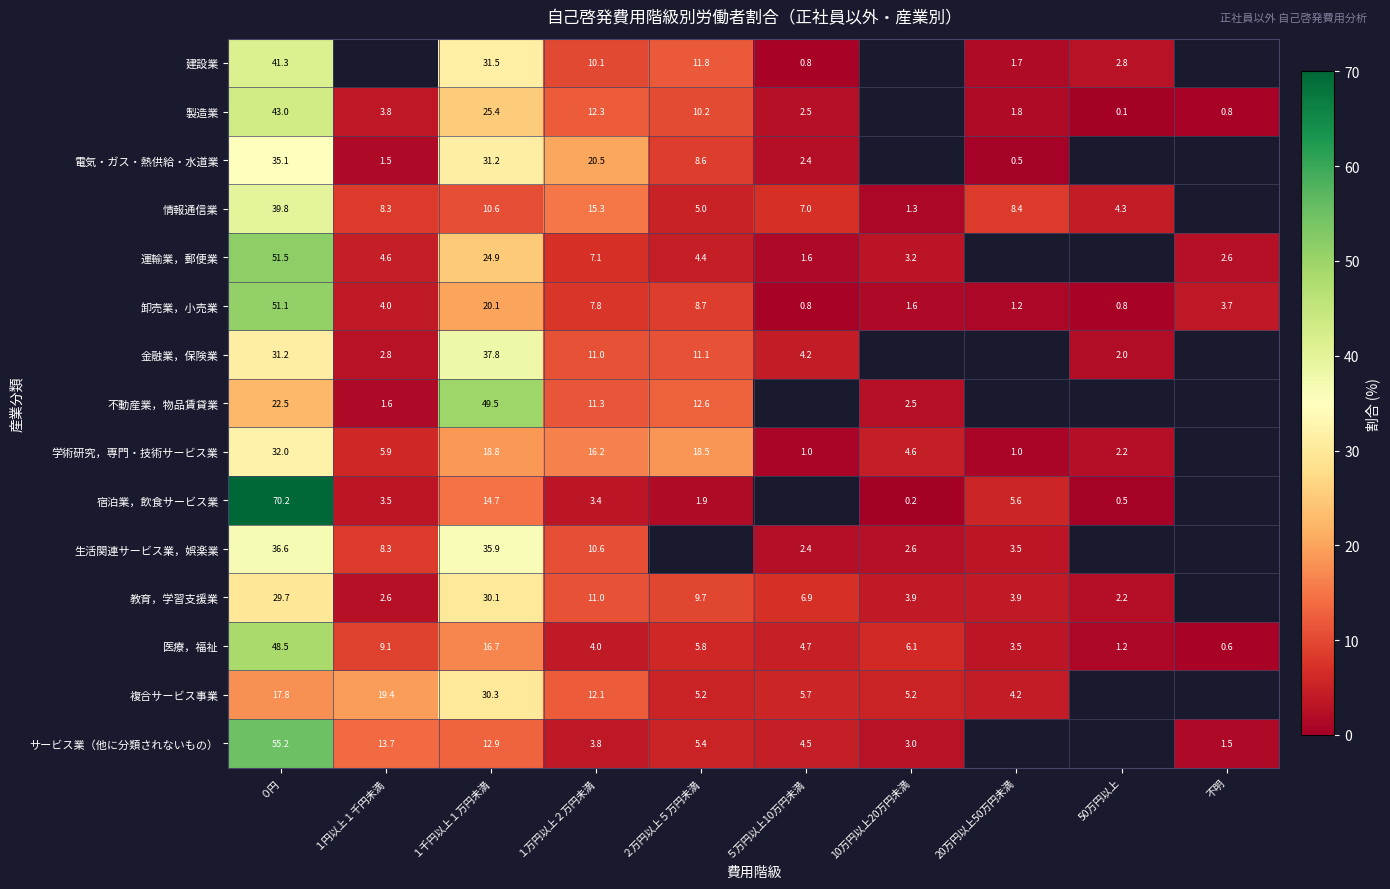

True or false: 複合サービス事業 has a value of 19.2 at １千円以上１万円未満.

False